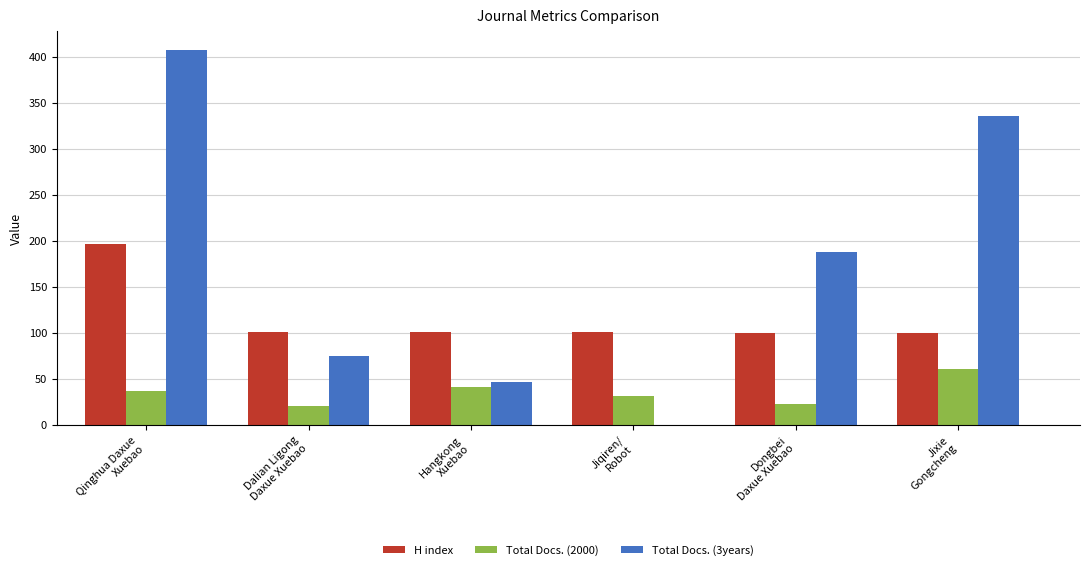

Is the value of H index at Dalian Ligong
Daxue Xuebao greater than the value of Total Docs. (3years) at Jixie
Gongcheng?

No